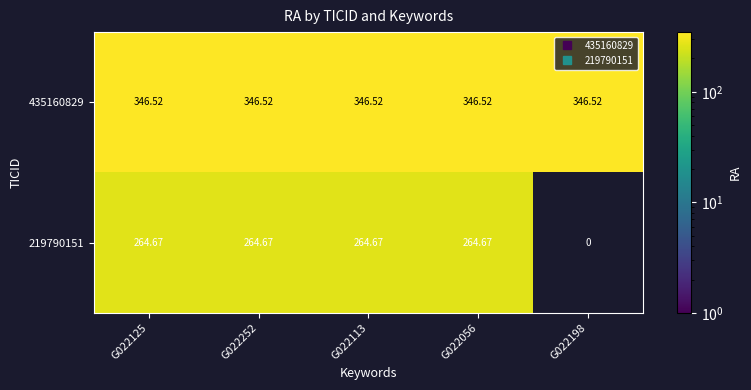

Is the value of 219790151 at G022252 greater than the value of 435160829 at G022198?

No